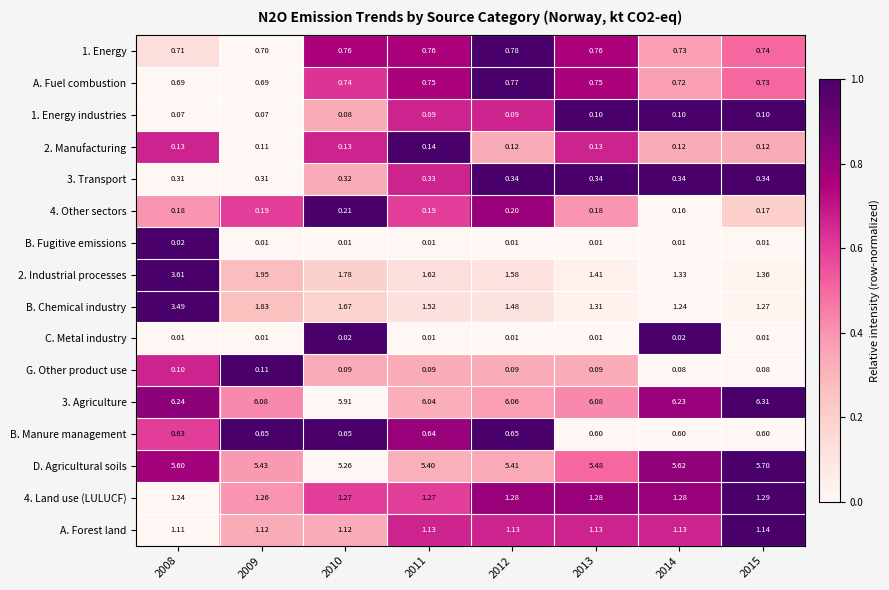

Count the number of categories in the chart.

8